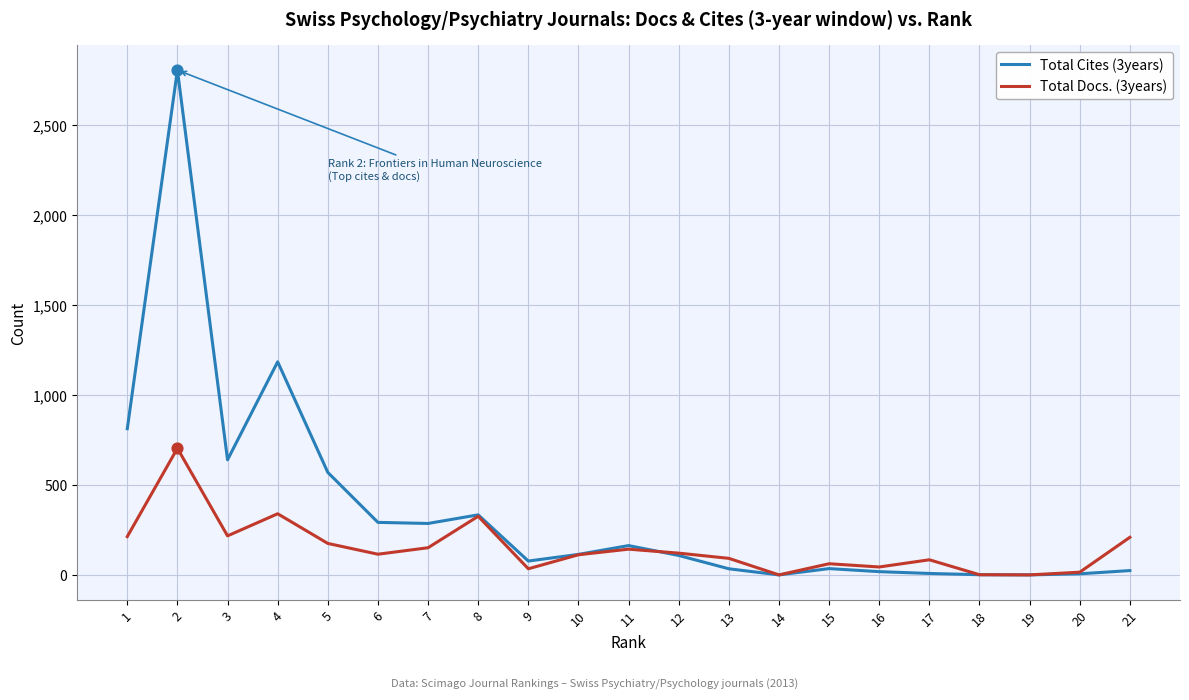

What are all the series names shown in the legend?

Total Cites (3years), Total Docs. (3years)